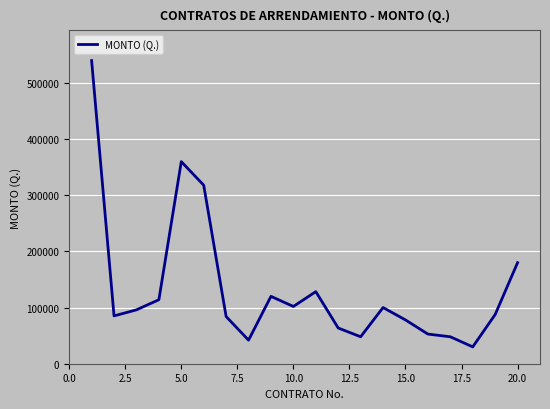

What is the greatest value displayed?

540000